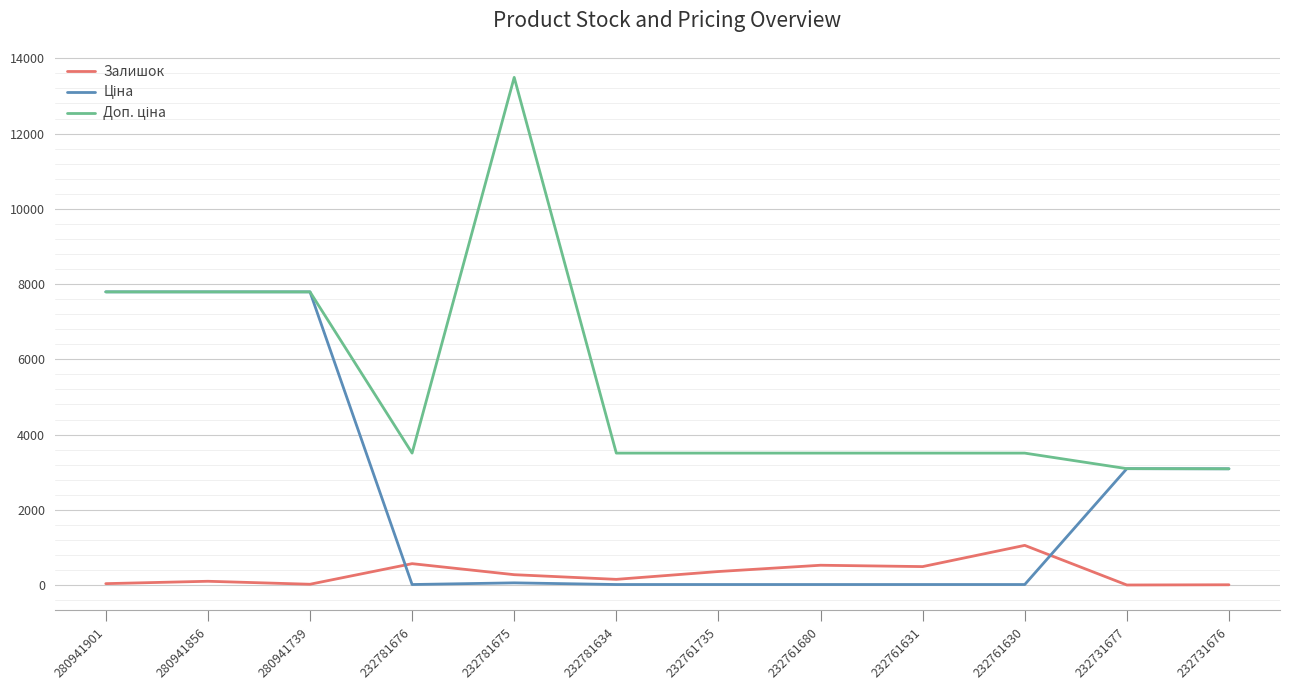

What is the approximate value of Залишок at 280941739?

23.0